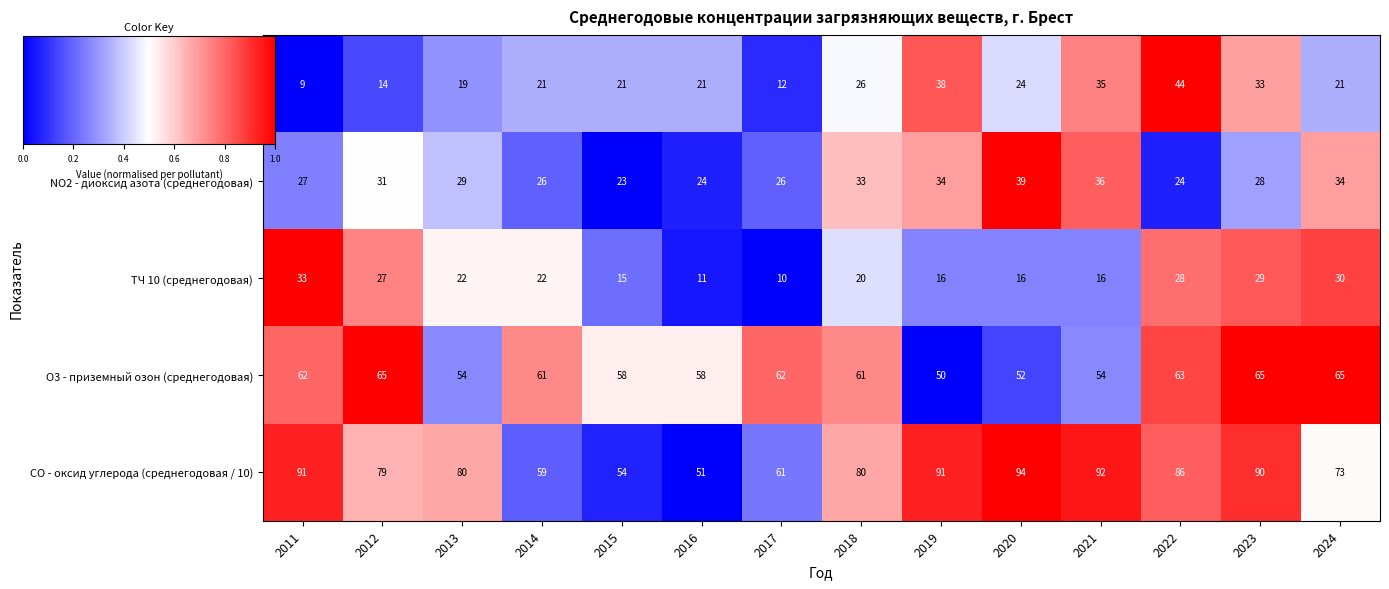

Is the value of O3 - приземный озон (среднегодовая) at 2017 greater than the value of NO2 - диоксид азота (среднегодовая) at 2023?

Yes